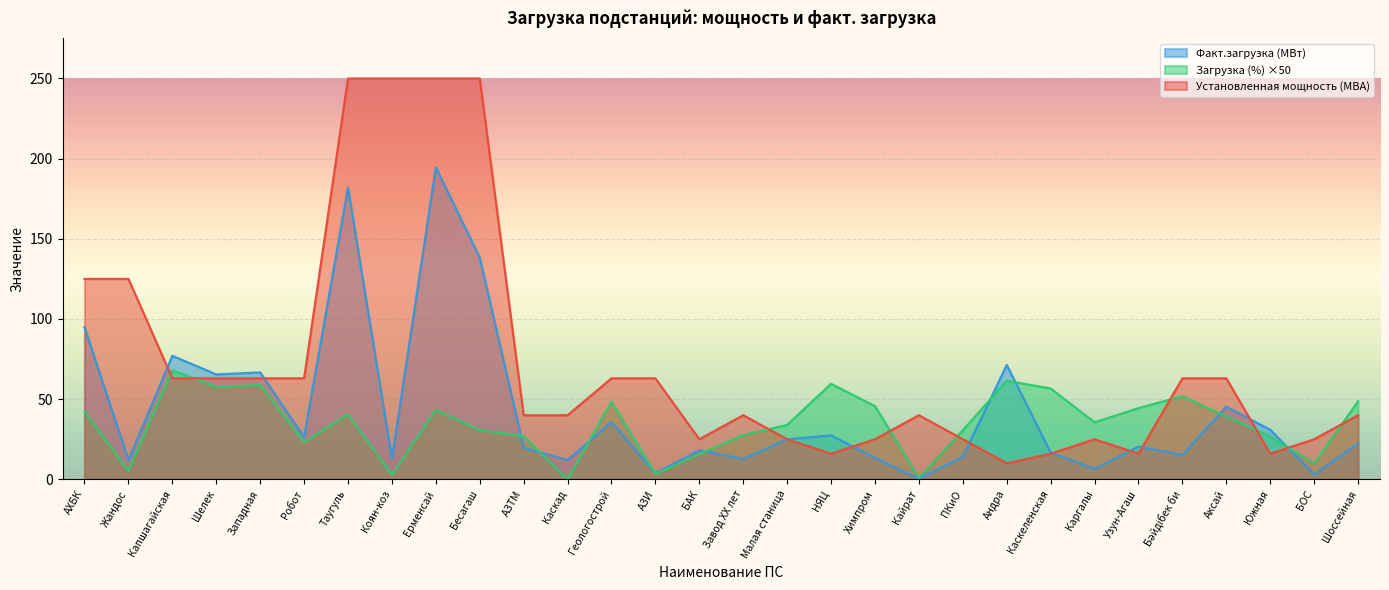

What is the total value across all series at Робот?

112.5